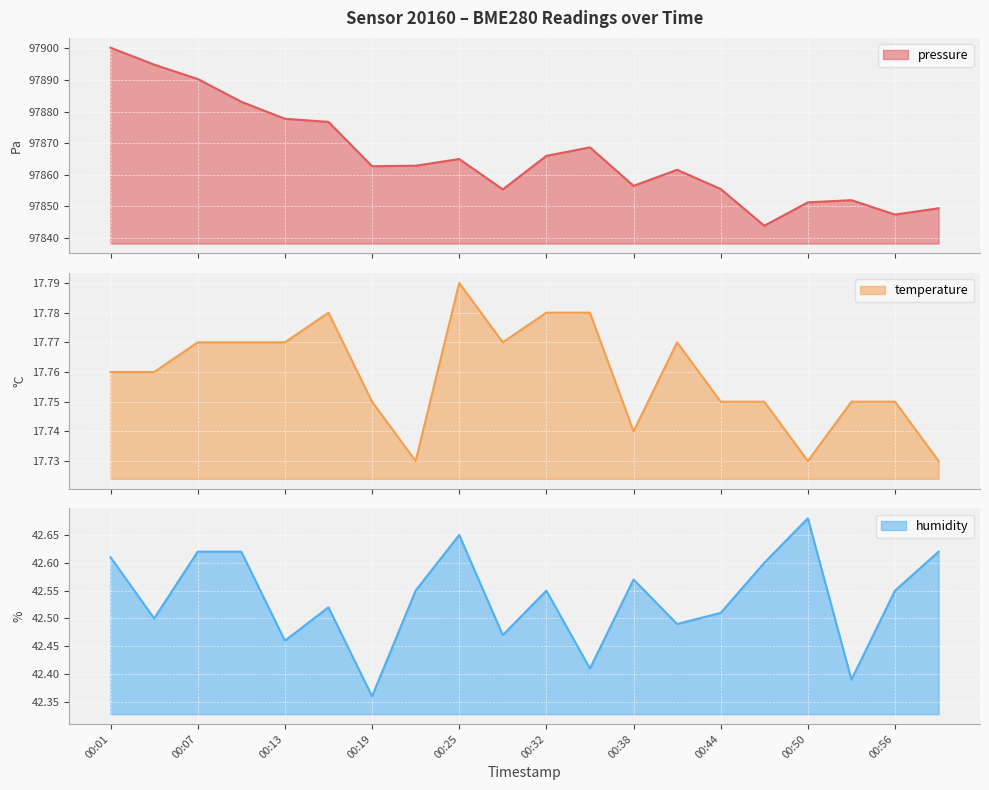

How many temperature values are between 17 and 18?

20